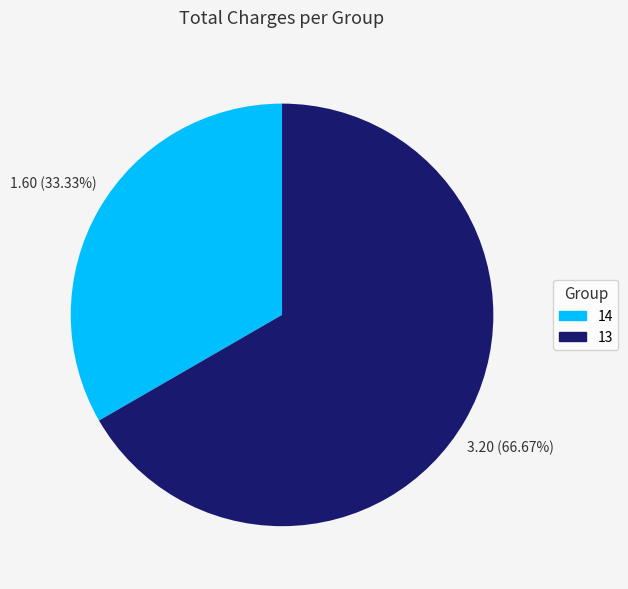

Which slice is the largest?

13